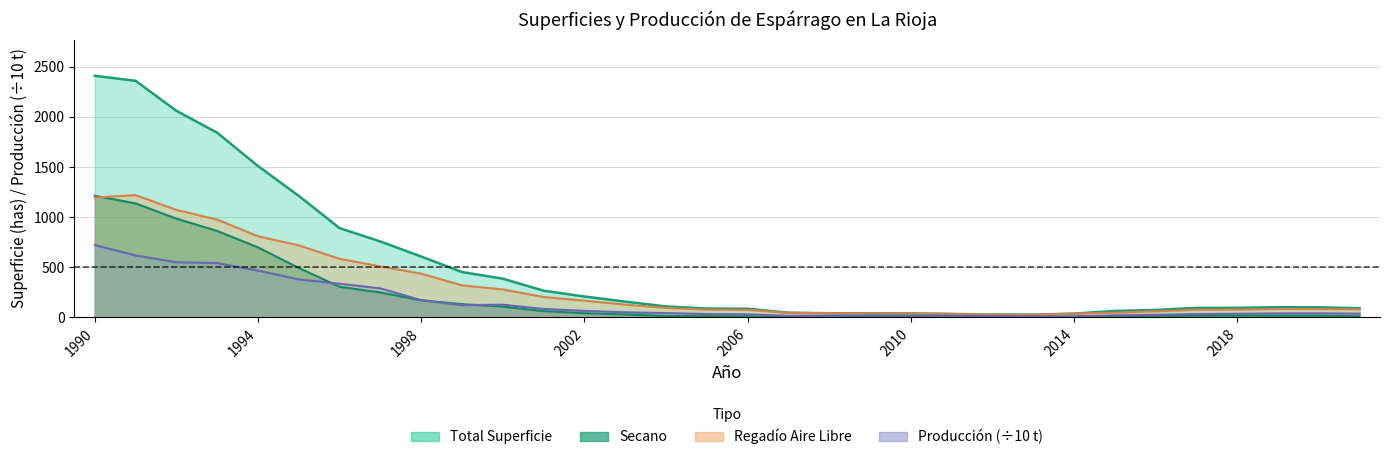

True or false: Regadio_Aire_libre and Secano cross at least once.

True